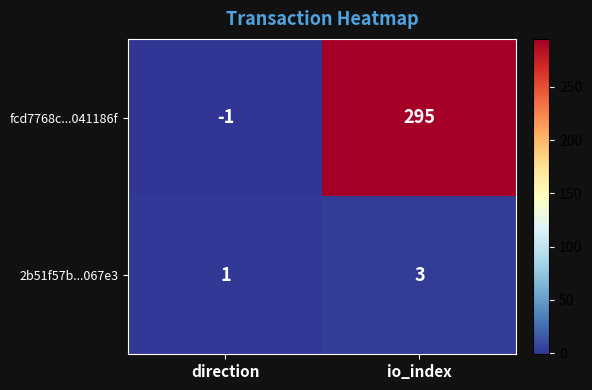

The 2b51f57b...067e3 series shows 3 at io_index. True or false?

True